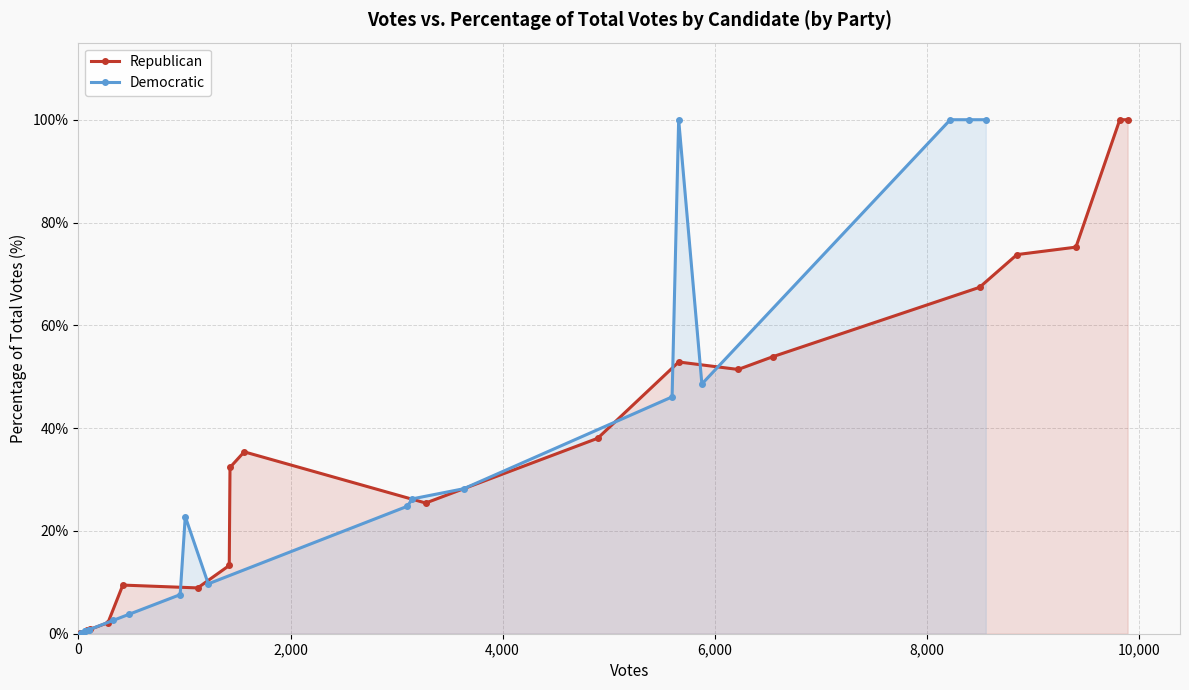

After their last crossing, which series has the higher values: Republican or Democratic?

Democratic